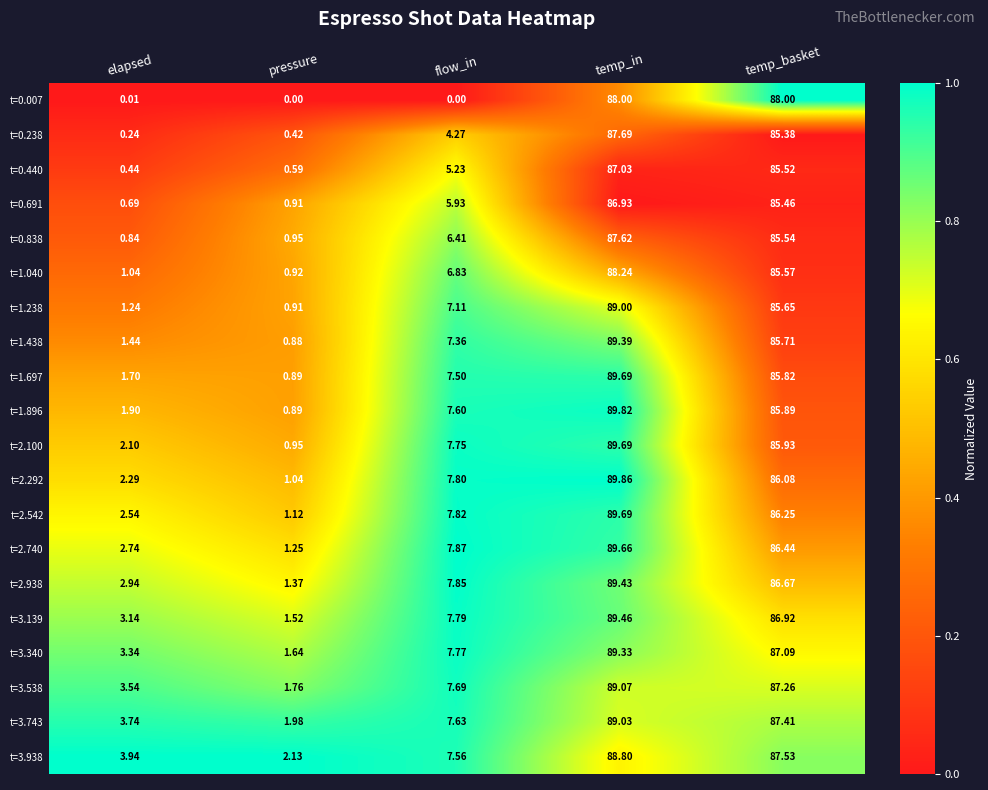

Where does the t=2.292 series first go above 7?

flow_in